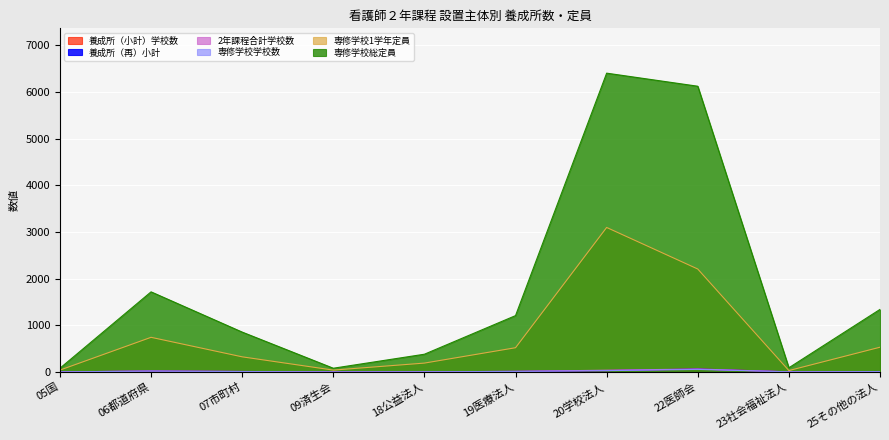

In 2年課程合計学校数, how many points are higher than both neighbors (excluding endpoints)?

2